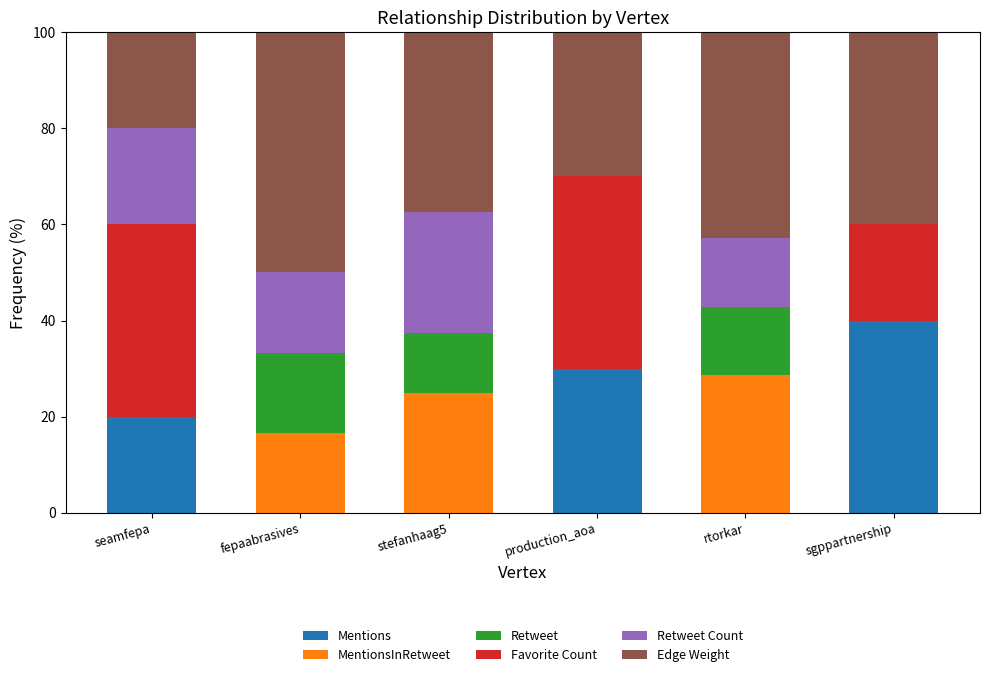

True or false: Mentions has a value of 35.4 at seamfepa.

False